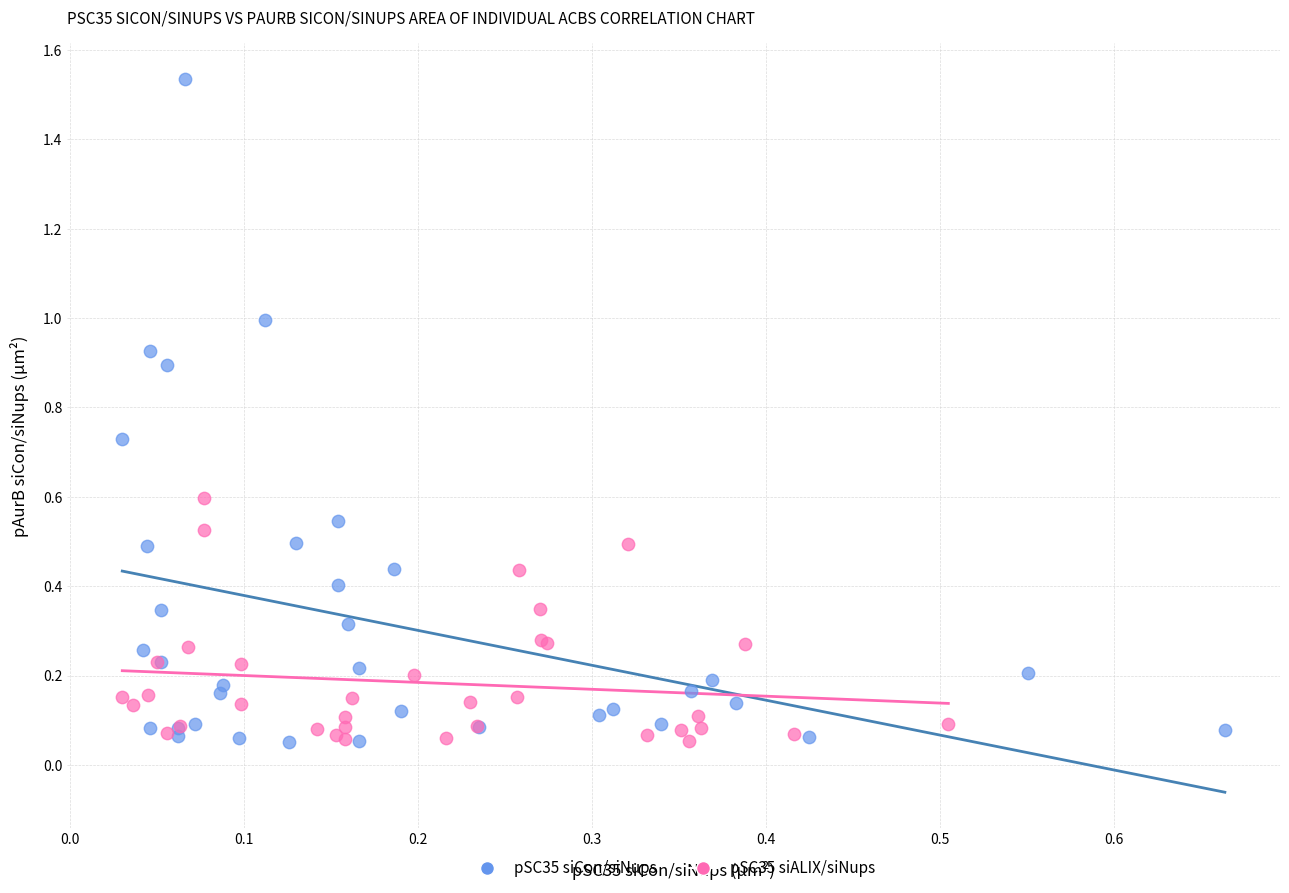

Which series has the widest spread of Y values?

pSC35 siCon/siNups